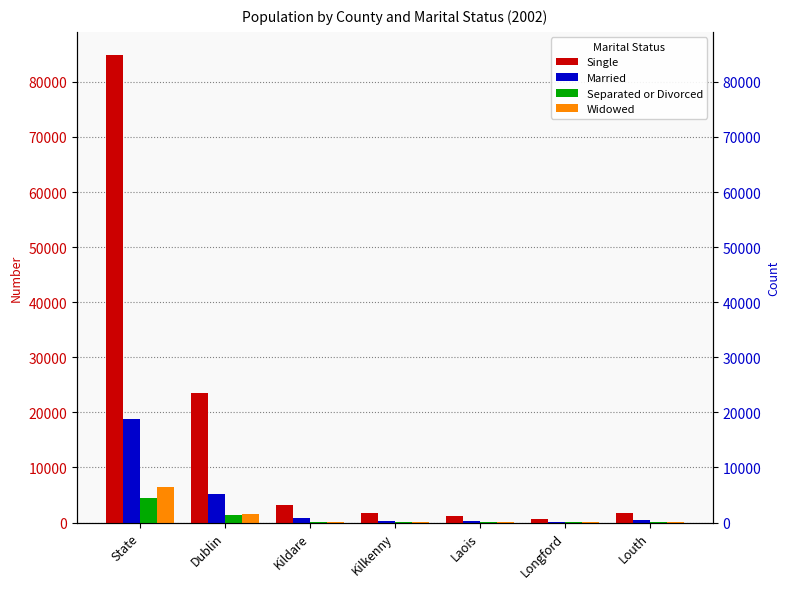

How many data points in Widowed are less than 153?

3